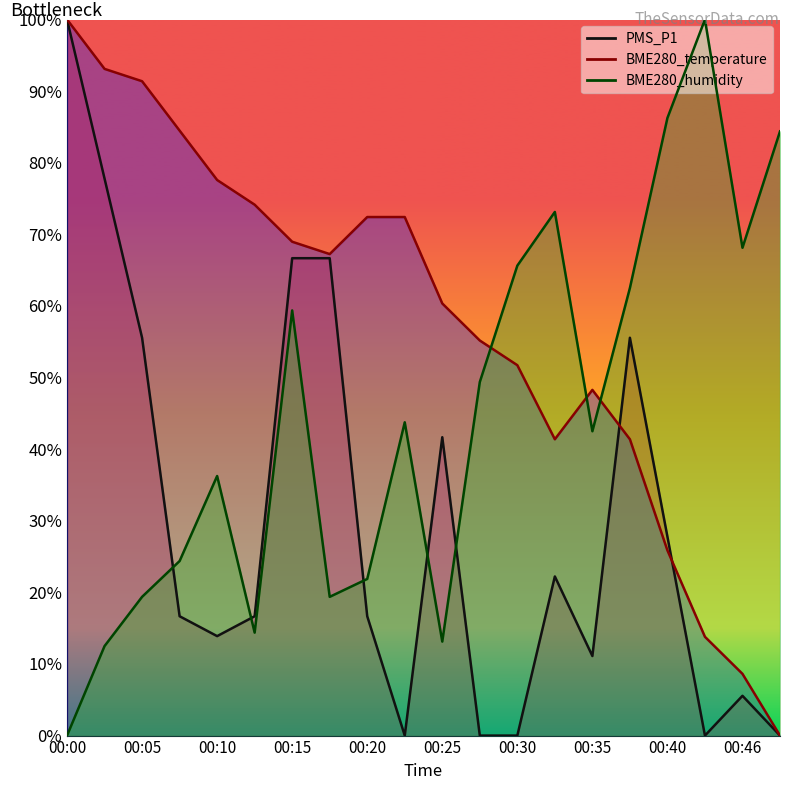

True or false: BME280_temperature has more than 2 interior local peaks.

False